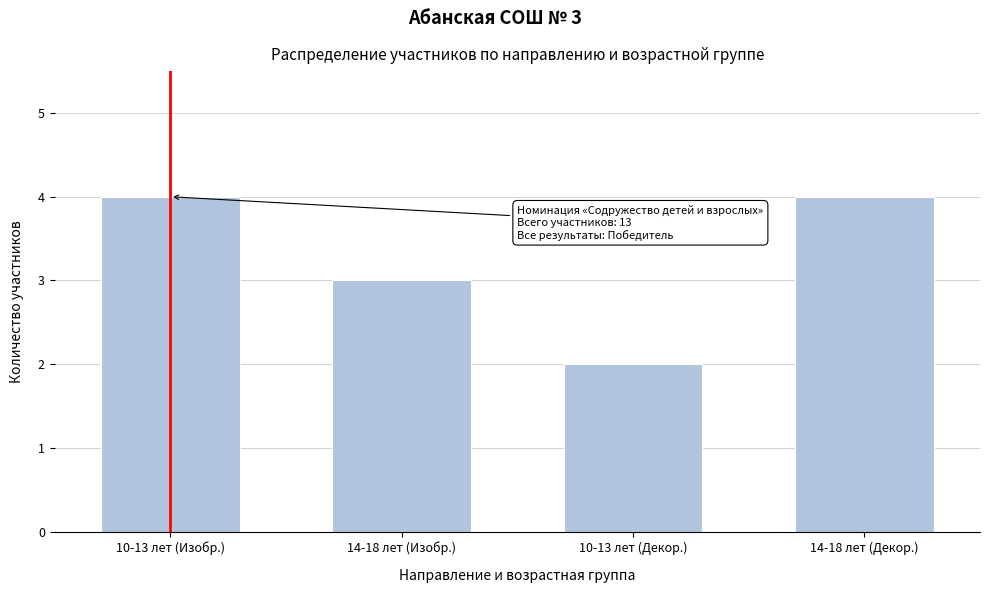

Reading left to right, list all the values displayed in this chart.

10-13 лет (Изобр.)=4	14-18 лет (Изобр.)=3	10-13 лет (Декор.)=2	14-18 лет (Декор.)=4